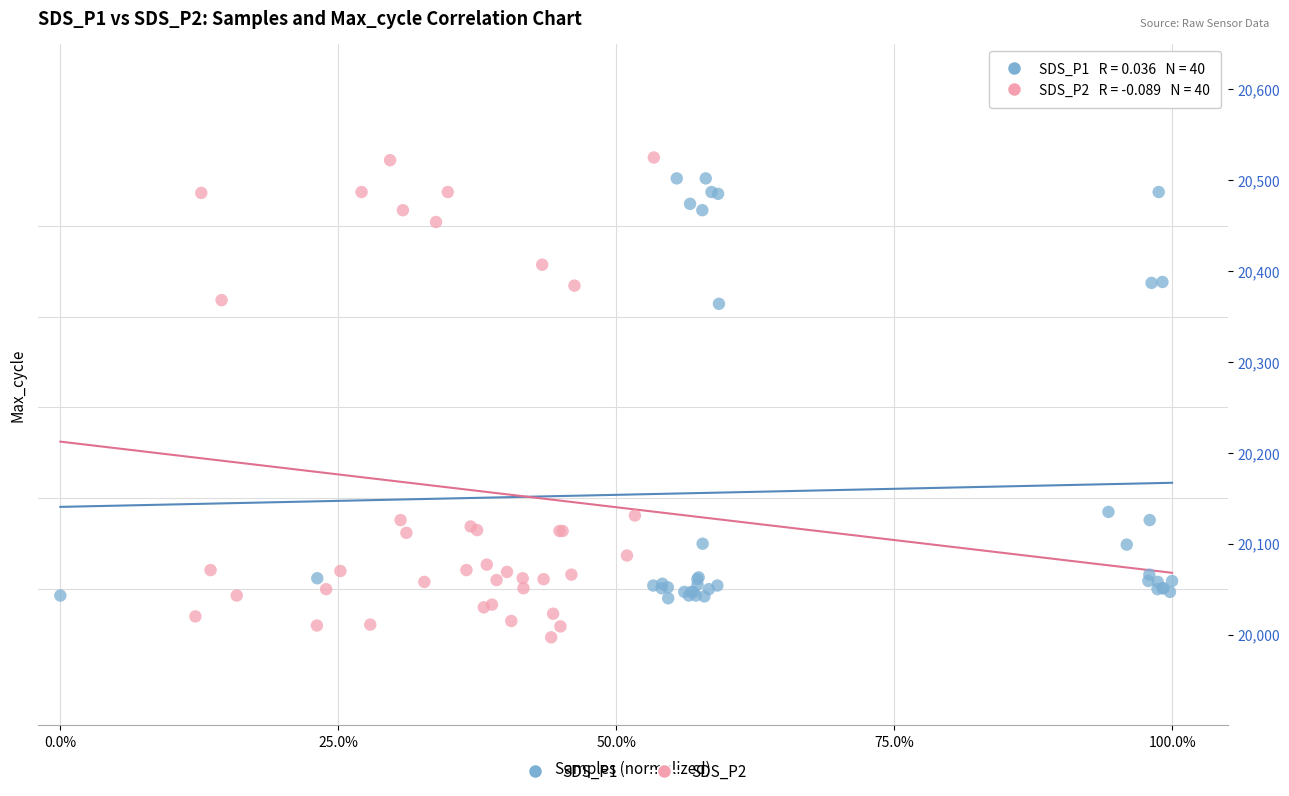

Which series has the widest spread of Y values?

SDS_P2